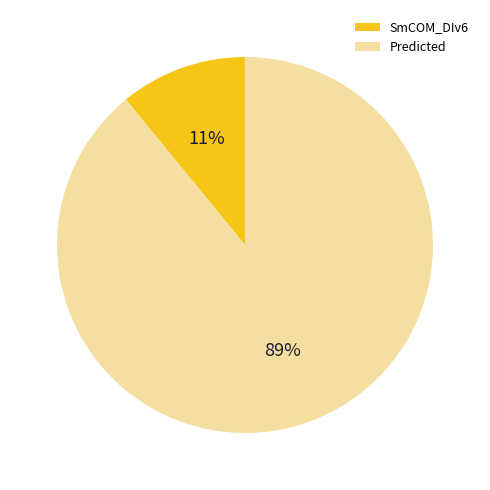

Which category accounts for the majority?

Predicted